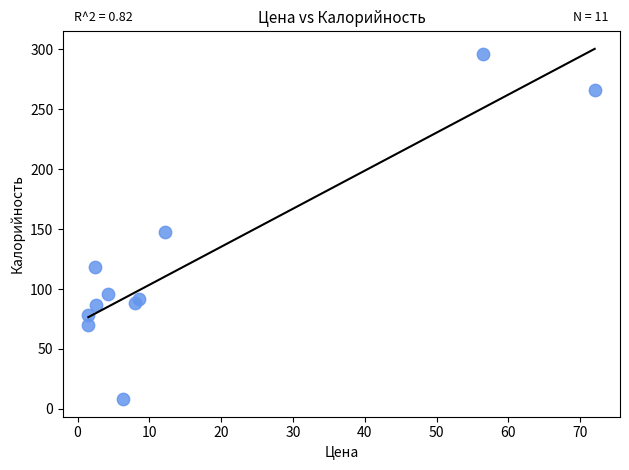

What Y value in the scatter plot is closest to 152?

148